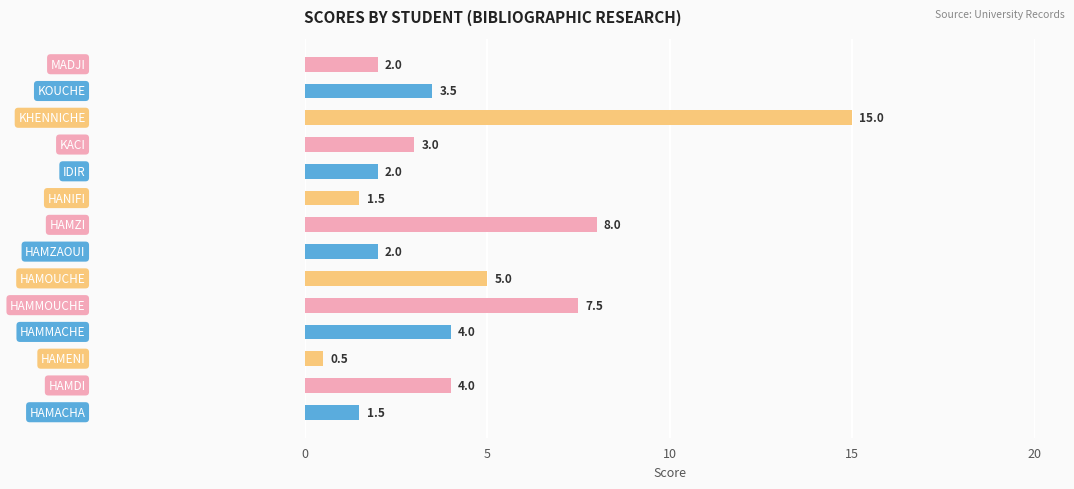

Reading bottom to top, extract all data points from this chart.

1.5	4.0	0.5	4.0	7.5	5.0	2.0	8.0	1.5	2.0	3.0	15.0	3.5	2.0